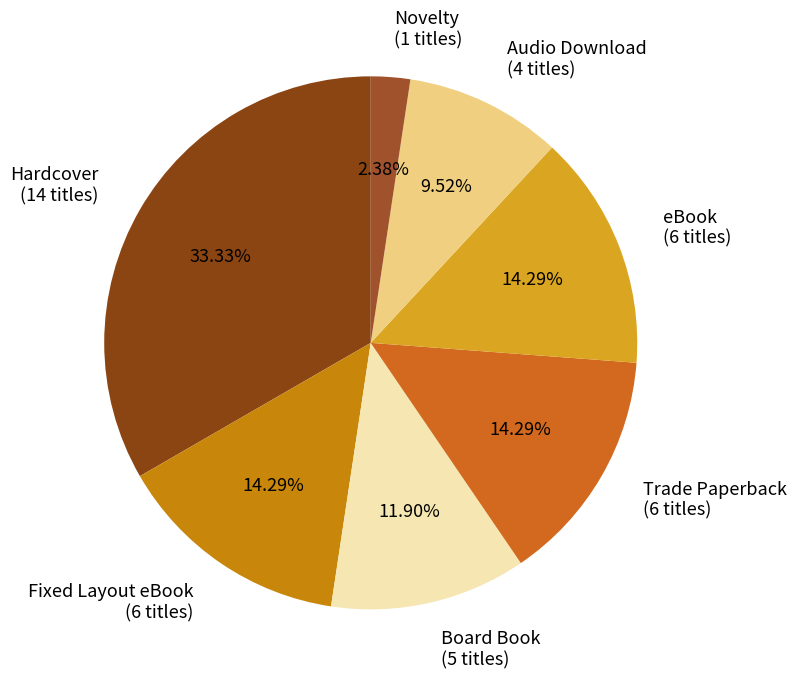

Between Trade Paperback (6 titles) and Hardcover (14 titles), which is larger?

Hardcover (14 titles)